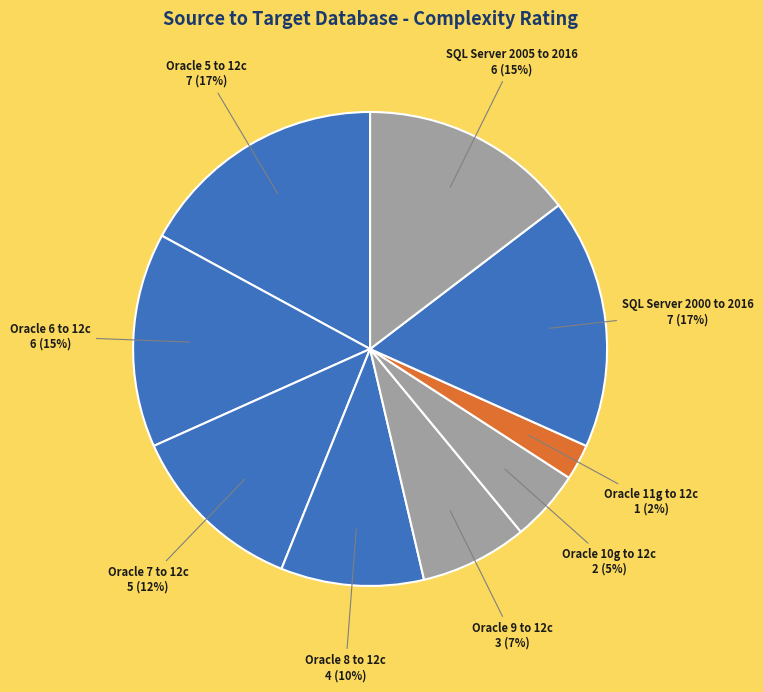

Is it true that Oracle 7 to 12c is 1% of the pie?

False